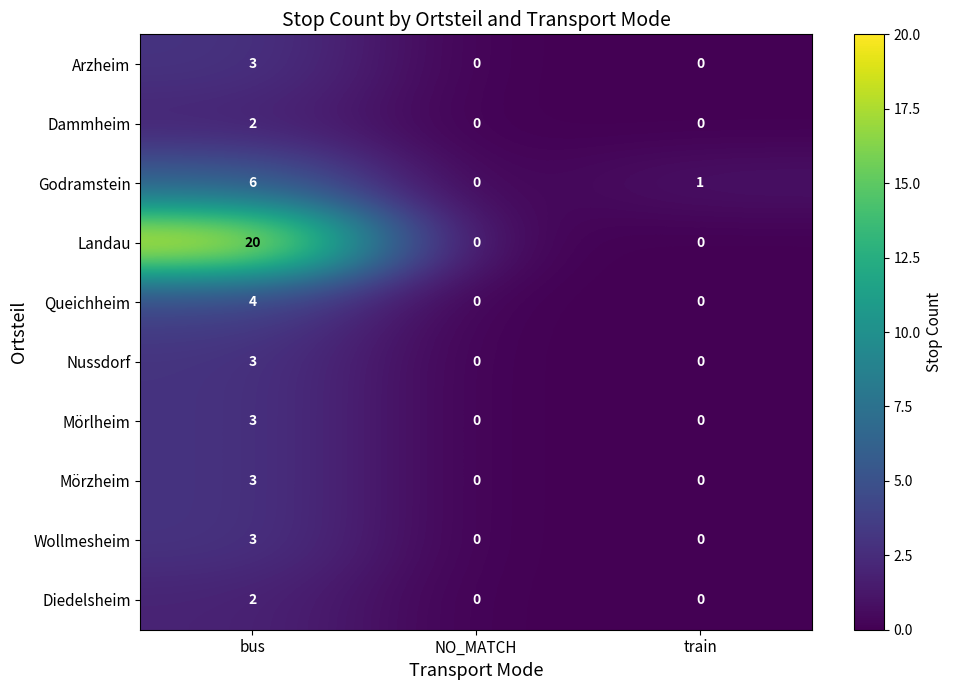

How many categories are shown in the chart?

3